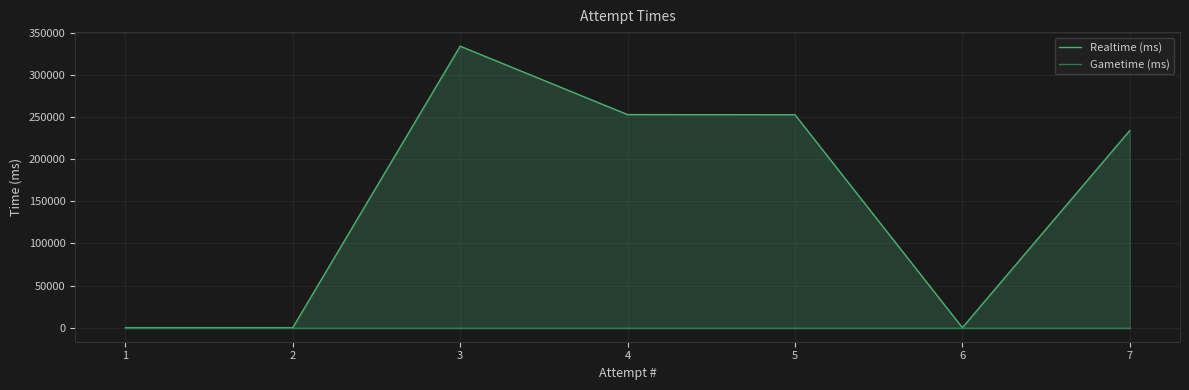

What is the average value of the Realtime (ms) series?

153511